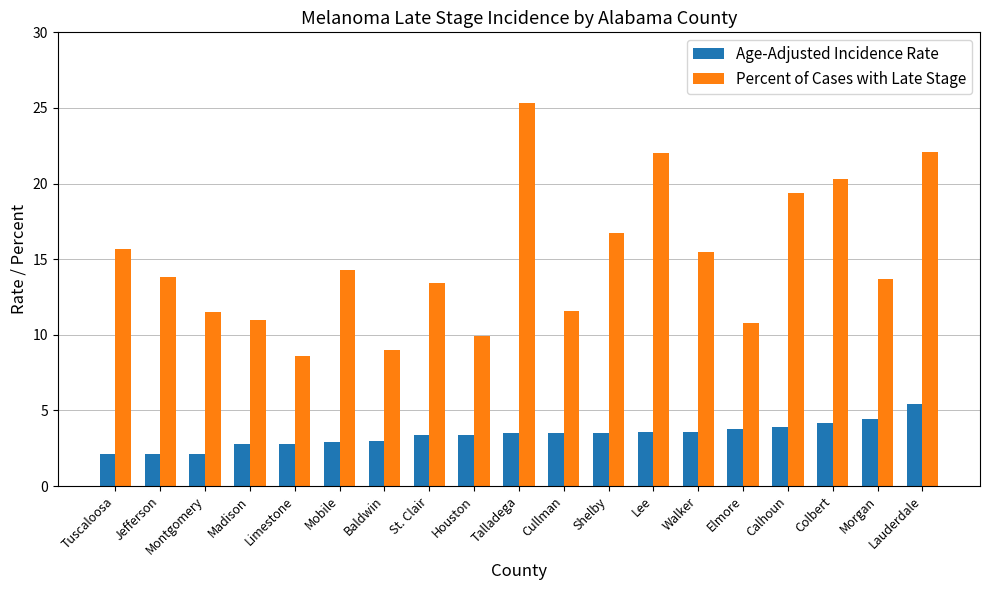

The Age-Adjusted Incidence Rate series shows 3.5 at Talladega. True or false?

True